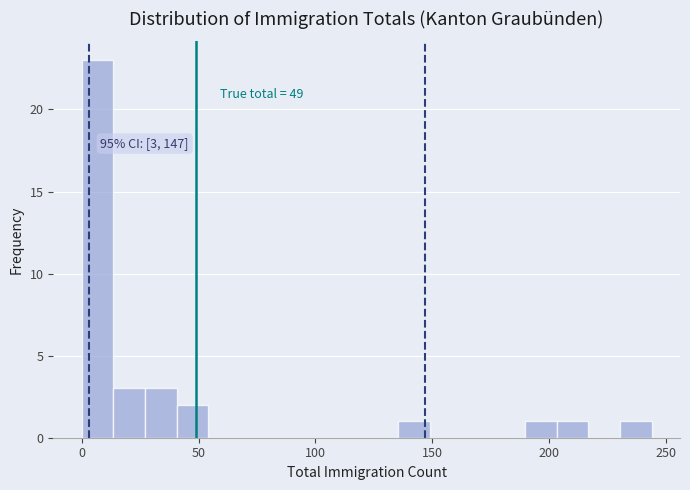

Around what value on the x-axis is the tallest bar? Give the approximate position of its centre, as read against the axis.

5